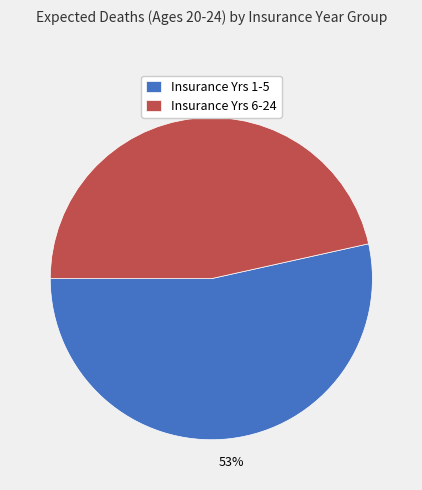

To the nearest percent, what is the combined percentage of Insurance Yrs 6-24 and Insurance Yrs 1-5?

100%